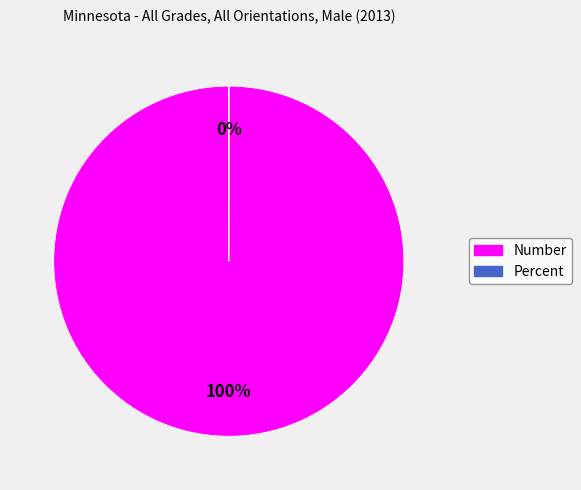

To the nearest percent, what is the average slice percentage?

50%